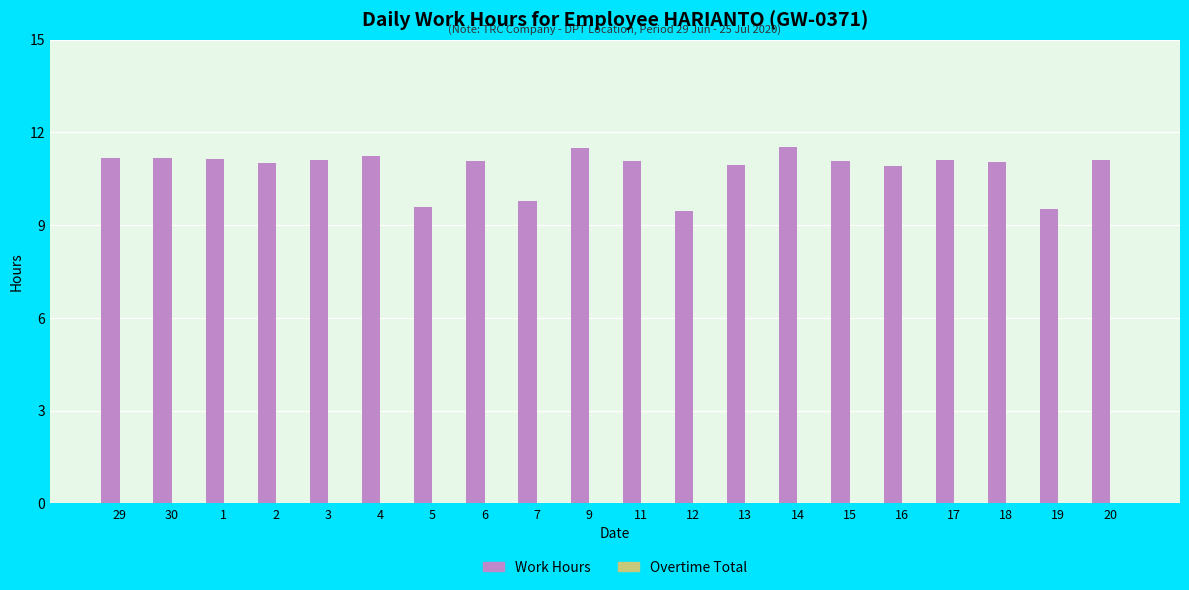

Approximately how many times larger is the value at 15 compared to 11?

1.0